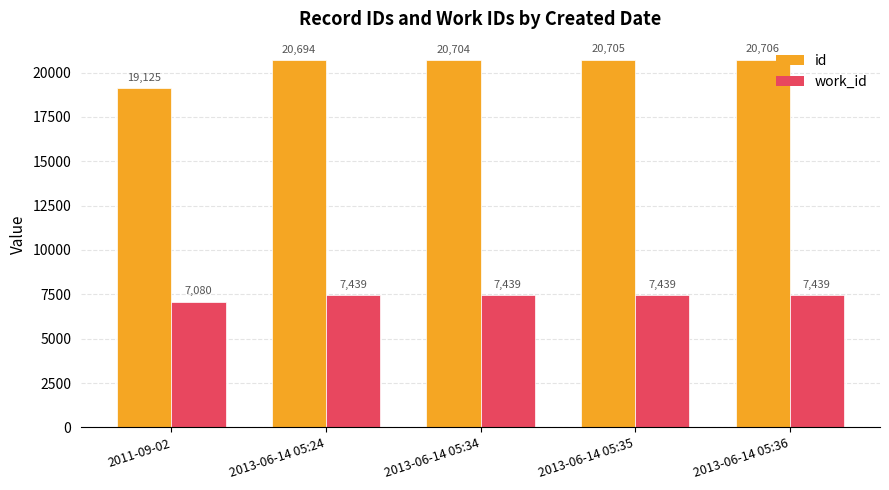

Reading left to right, list all the values displayed in this chart.

id: 2011-09-02=19125	2013-06-14 05:24=20694	2013-06-14 05:34=20704	2013-06-14 05:35=20705	2013-06-14 05:36=20706
work_id: 2011-09-02=7080	2013-06-14 05:24=7439	2013-06-14 05:34=7439	2013-06-14 05:35=7439	2013-06-14 05:36=7439